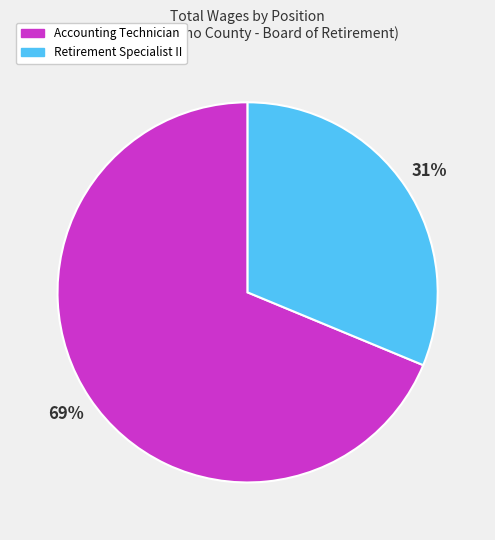

The Retirement Specialist II slice represents 31% of the pie. True or false?

True